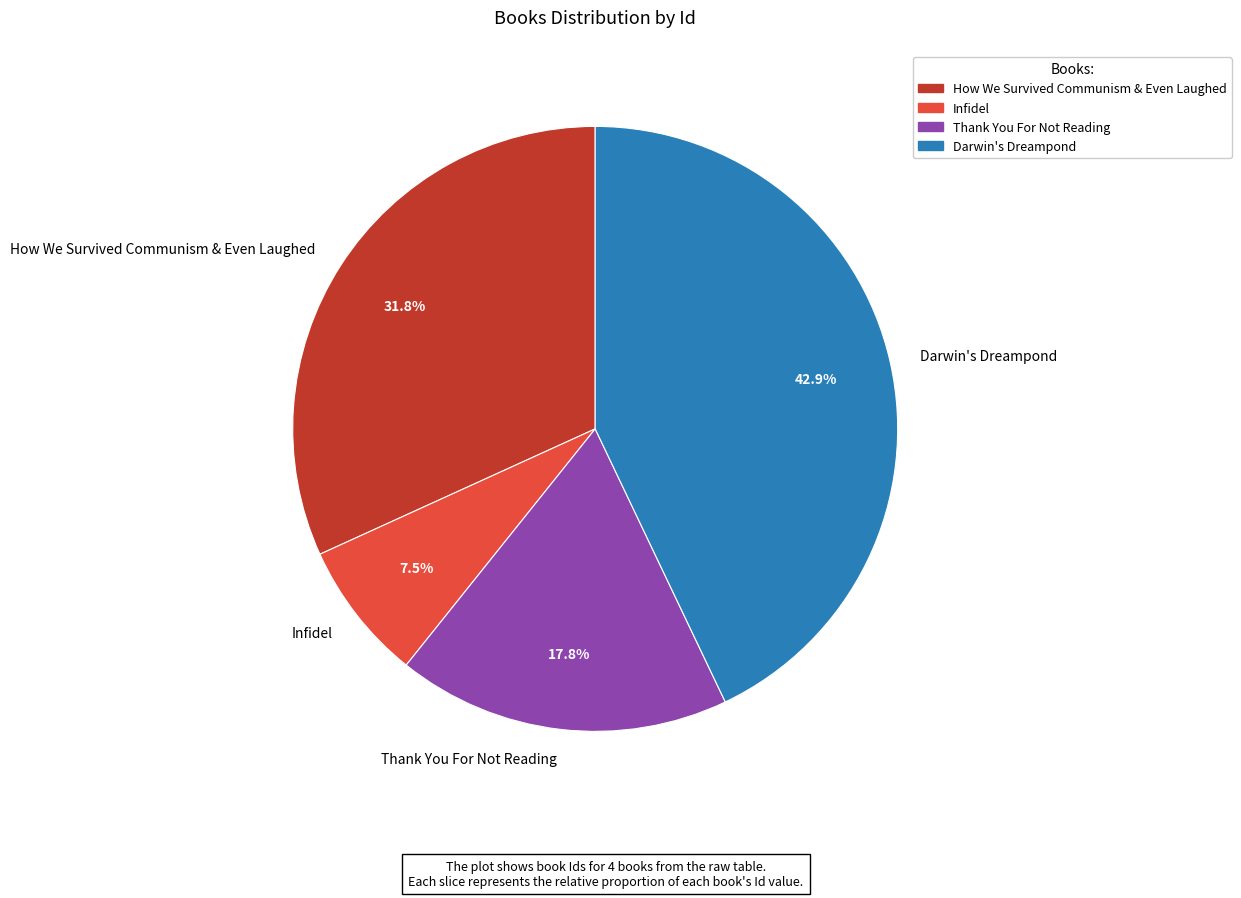

How many segments does this pie chart have?

4